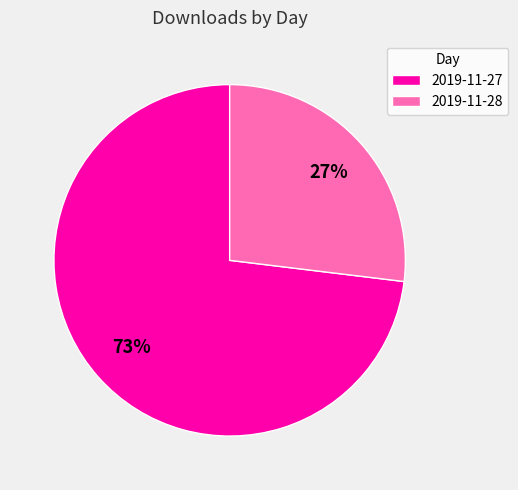

Is it true that 2019-11-28 is 16% of the pie?

False